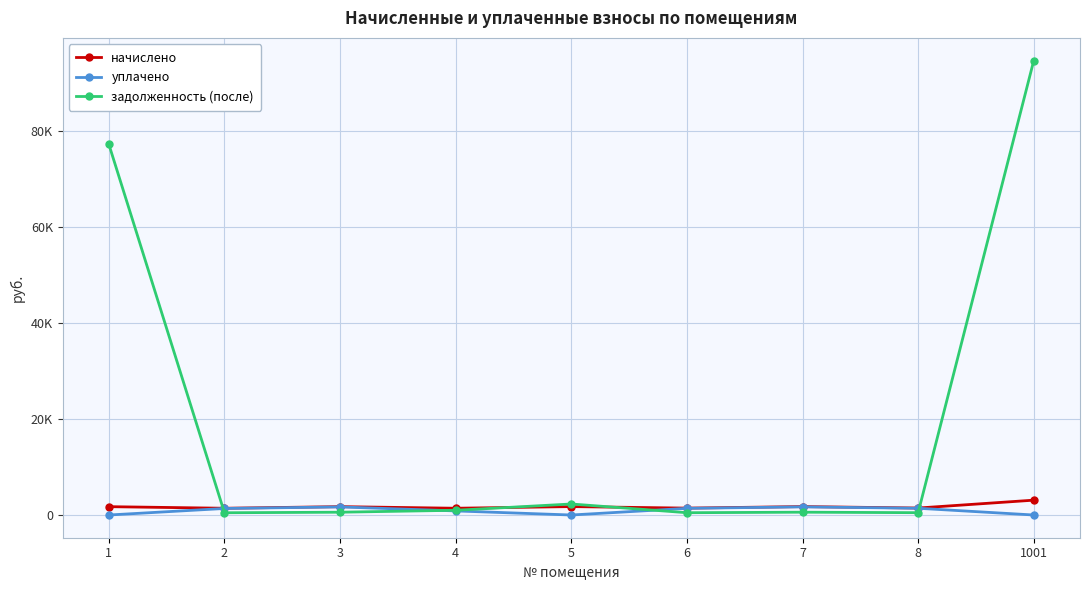

What is the value of the задолженность (после) point at the 8th from the left?

483.6